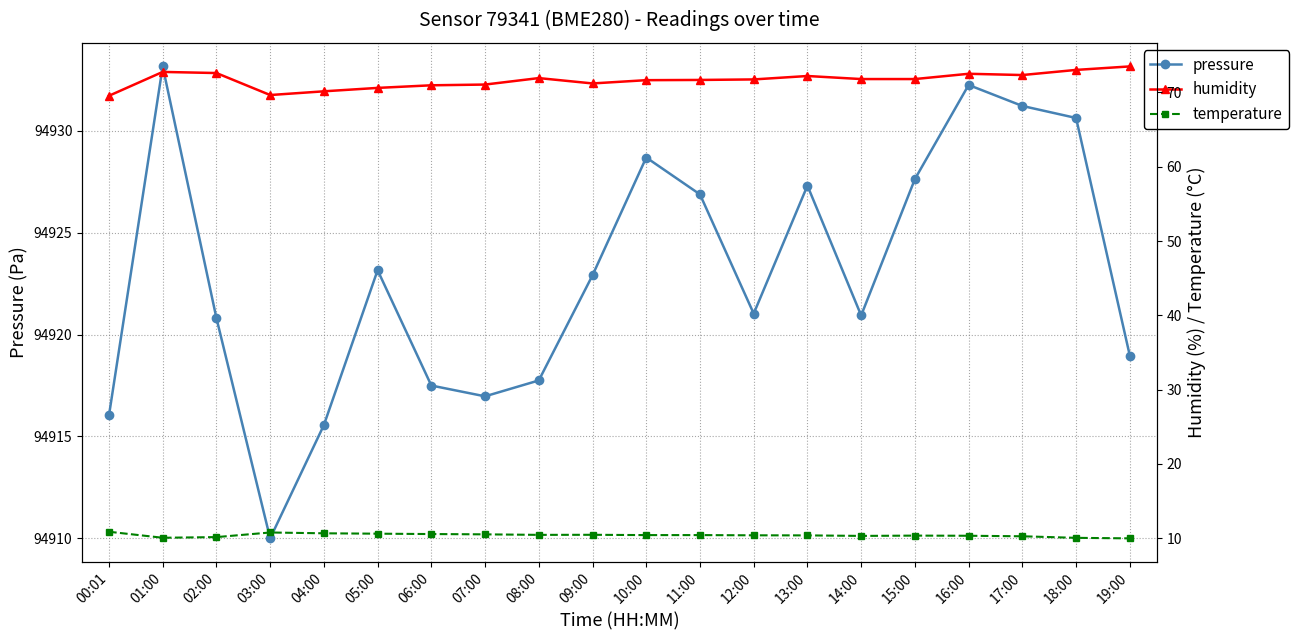

True or false: humidity has more than 2 interior local peaks.

True